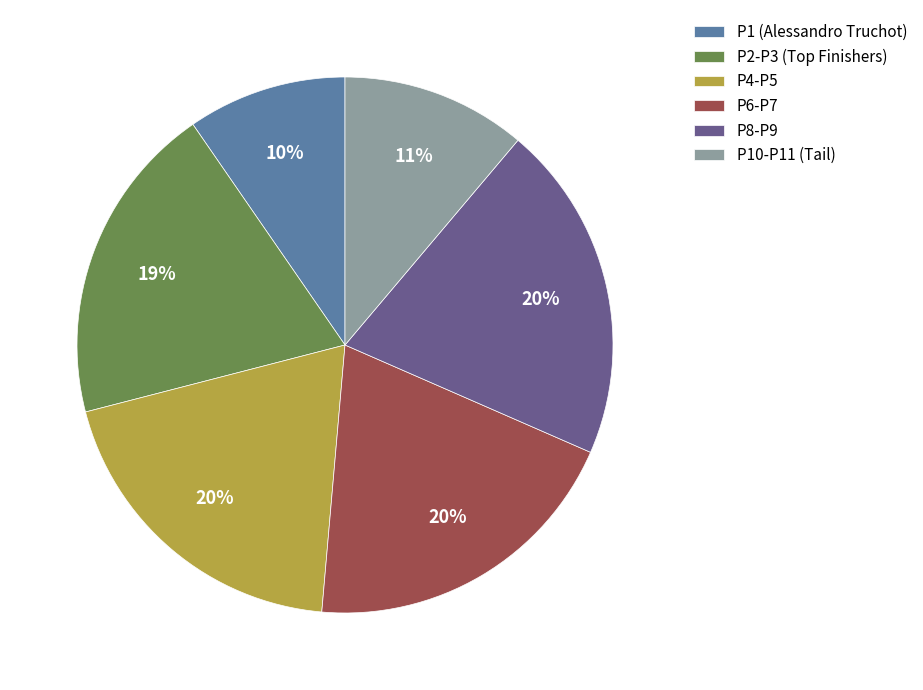

What percentage is the P8-P9 slice, to the nearest percent?

20%